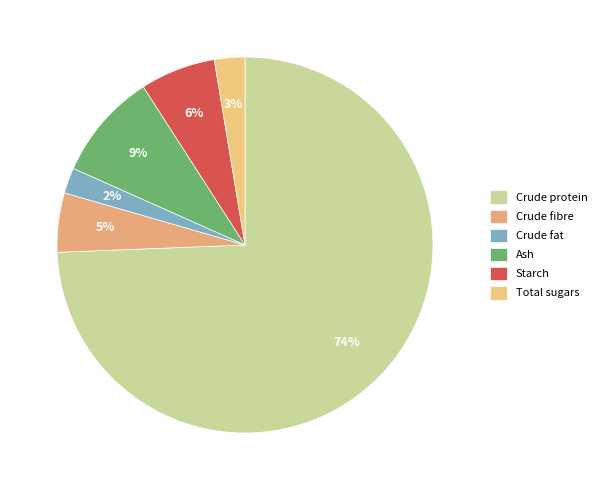

To the nearest percent, what percentage of the pie is Crude fat?

2%